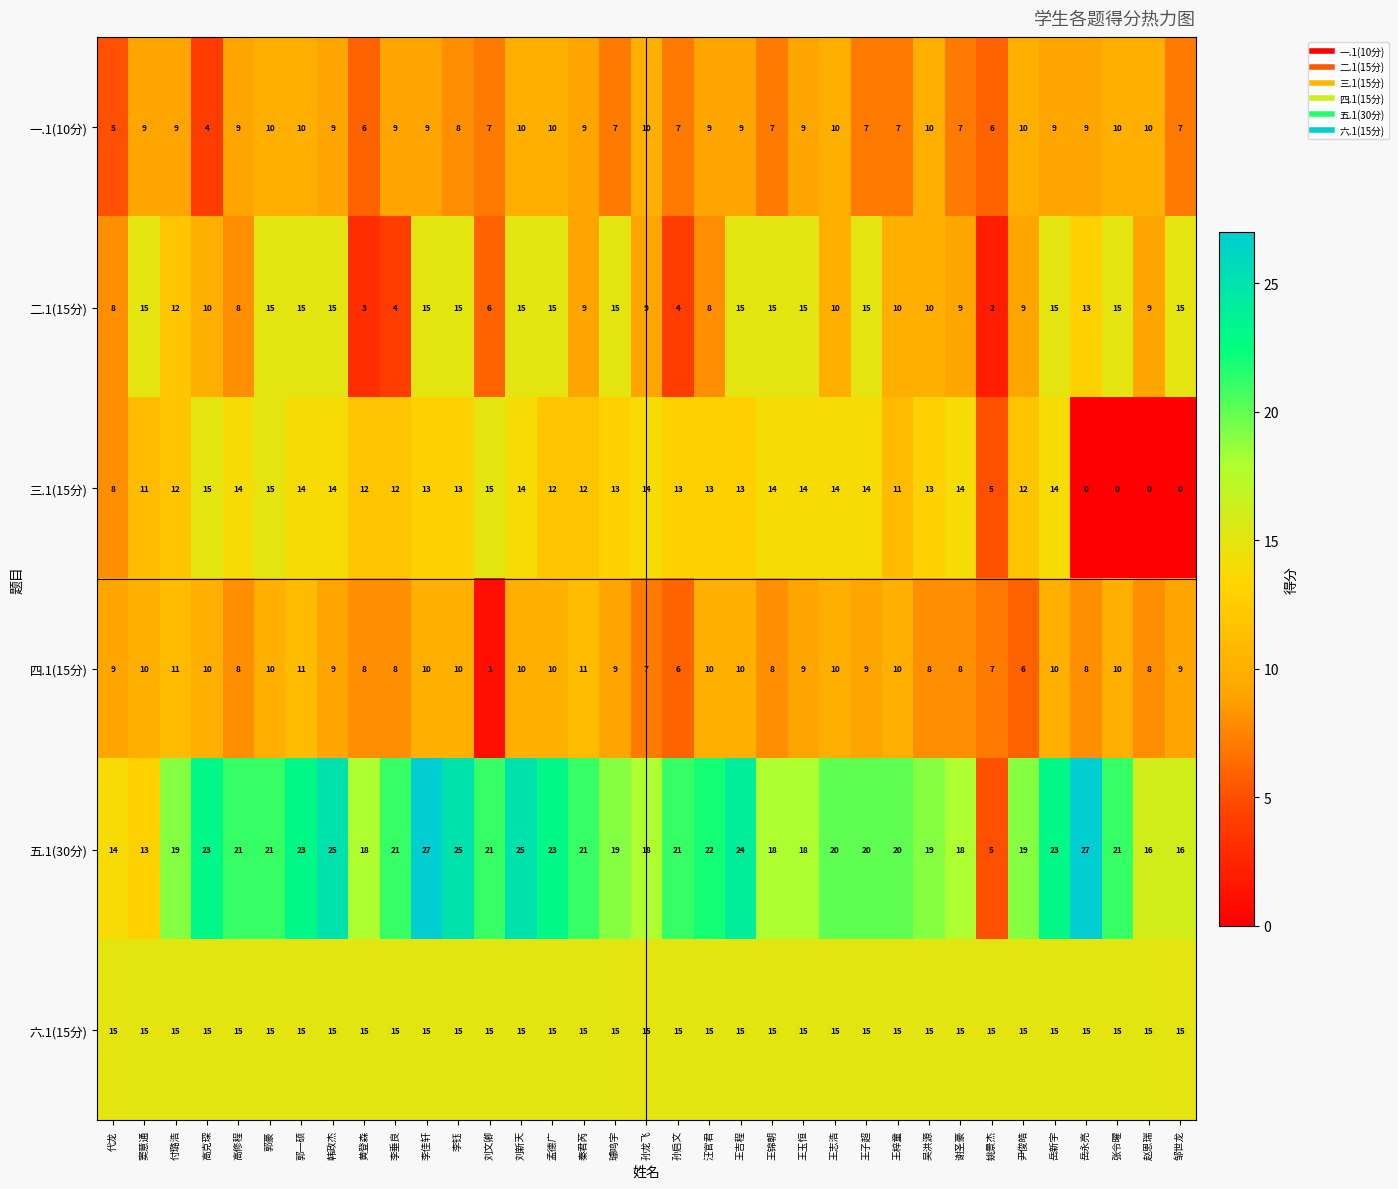

Is it true that 六.1(15分) equals 24 at 孙龙飞?

False